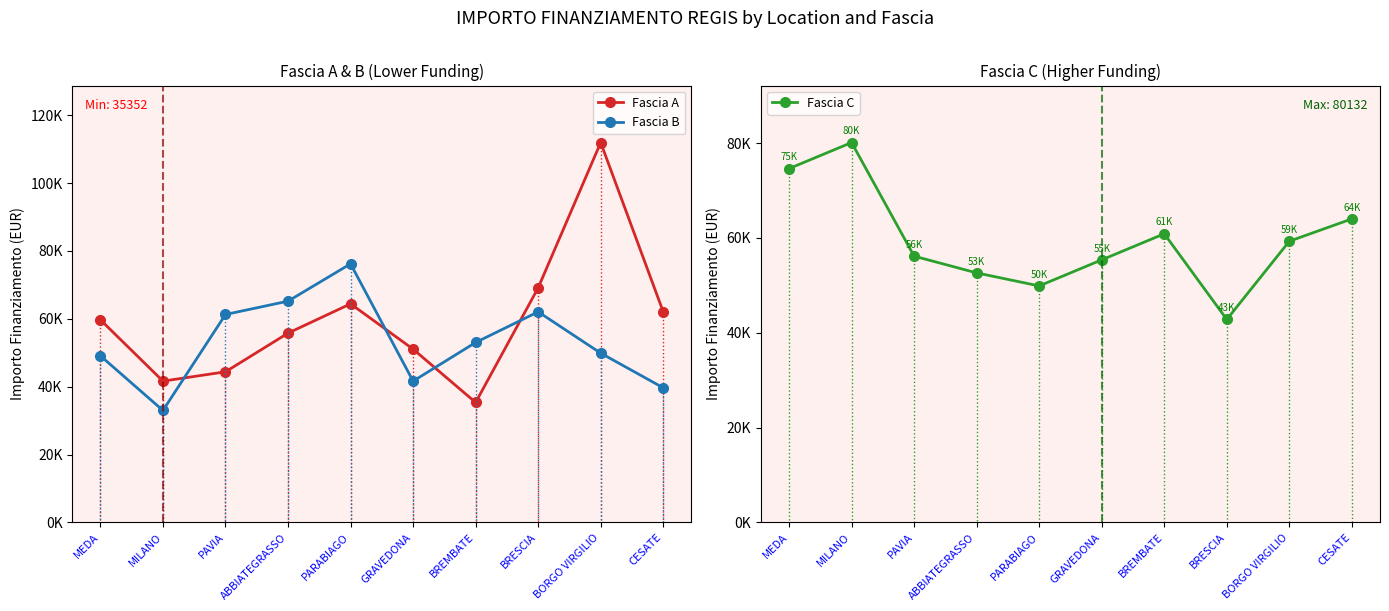

True or false: Fascia B has more than 0 interior local peaks.

True